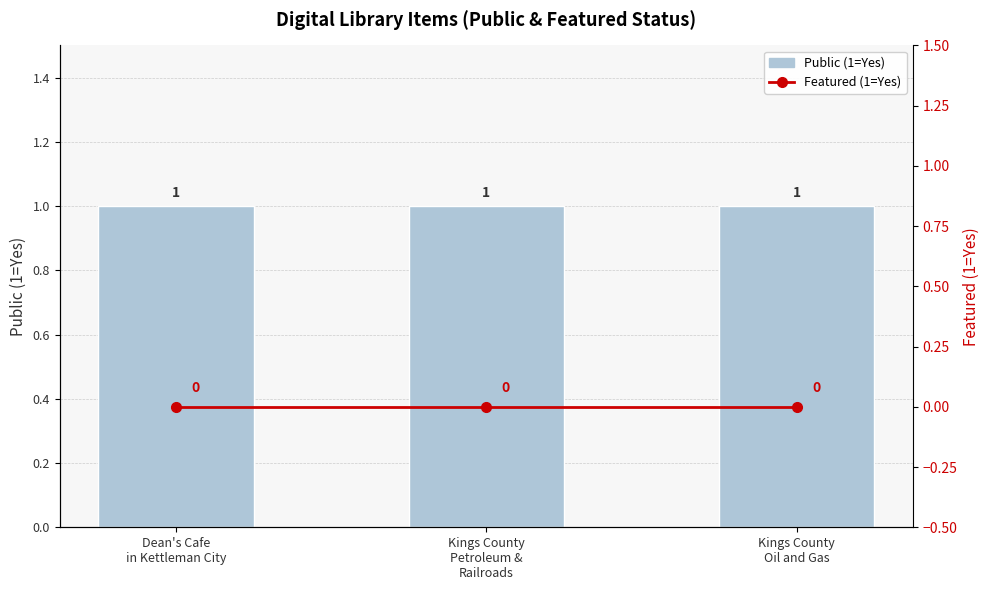

Which label corresponds to the largest value in the chart?

Dean's Cafe
in Kettleman City